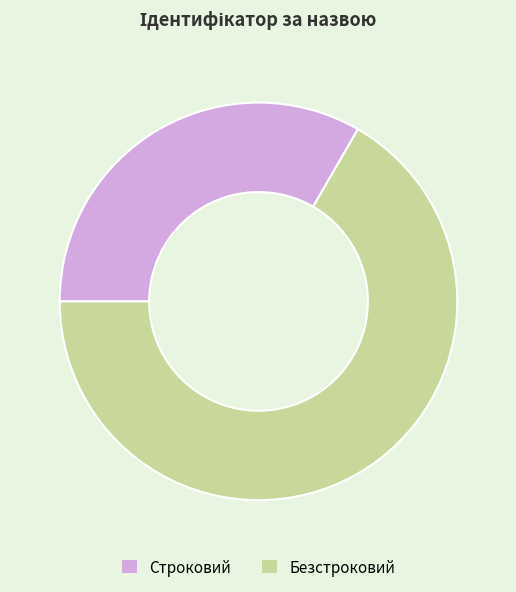

Rank the categories by value from lowest to highest.

Строковий, Безстроковий